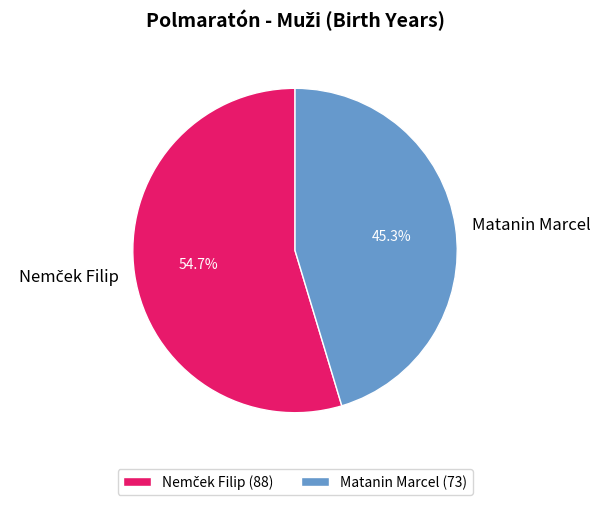

What is the smallest slice in the pie chart?

Matanin Marcel